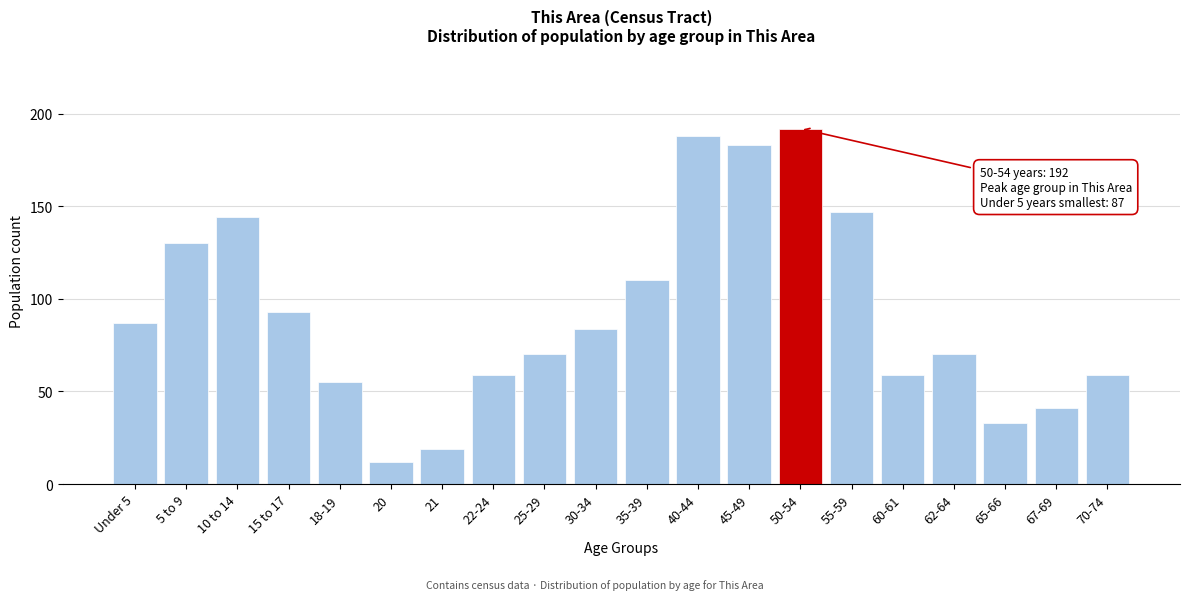

Reading left to right, transcribe all the data shown in this chart.

Under 5=87	5 to 9=130	10 to 14=144	15 to 17=93	18-19=55	20=12	21=19	22-24=59	25-29=70	30-34=84	35-39=110	40-44=188	45-49=183	50-54=192	55-59=147	60-61=59	62-64=70	65-66=33	67-69=41	70-74=59